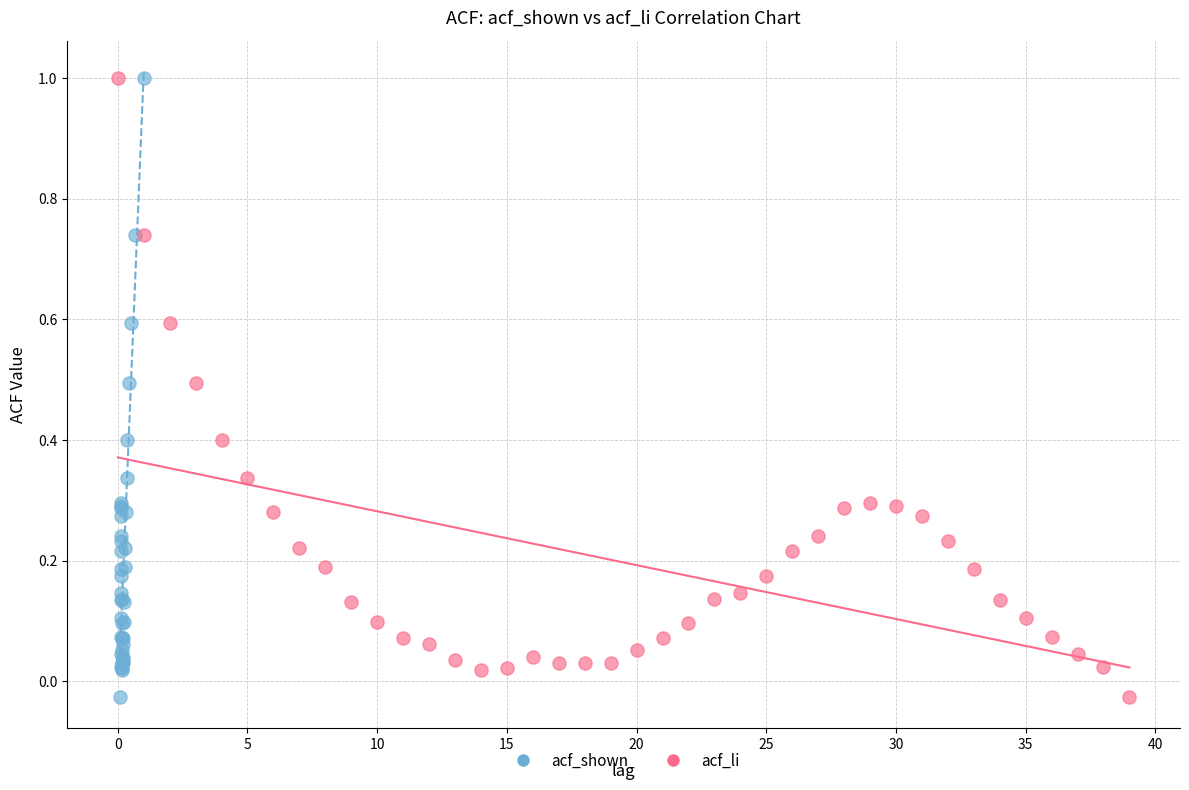

What are all the series names shown in the legend?

acf_shown, acf_li